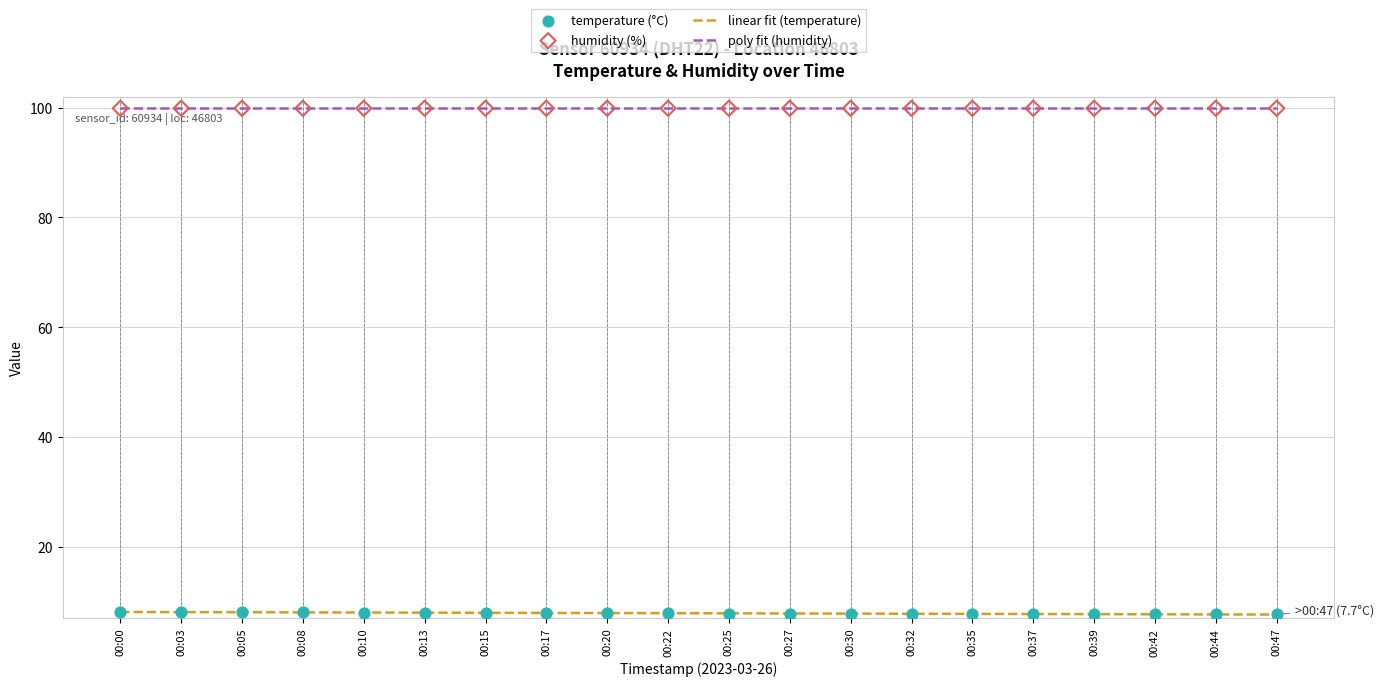

Between 00:00 and 00:39, which is larger?

00:00